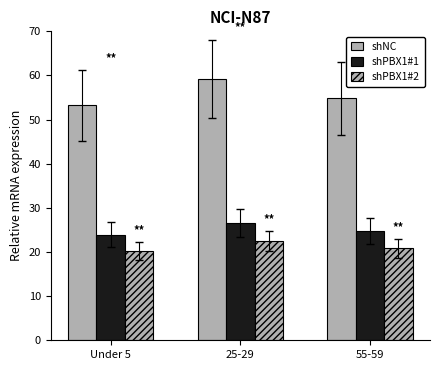

Read the shNC value at 55-59.

54.8